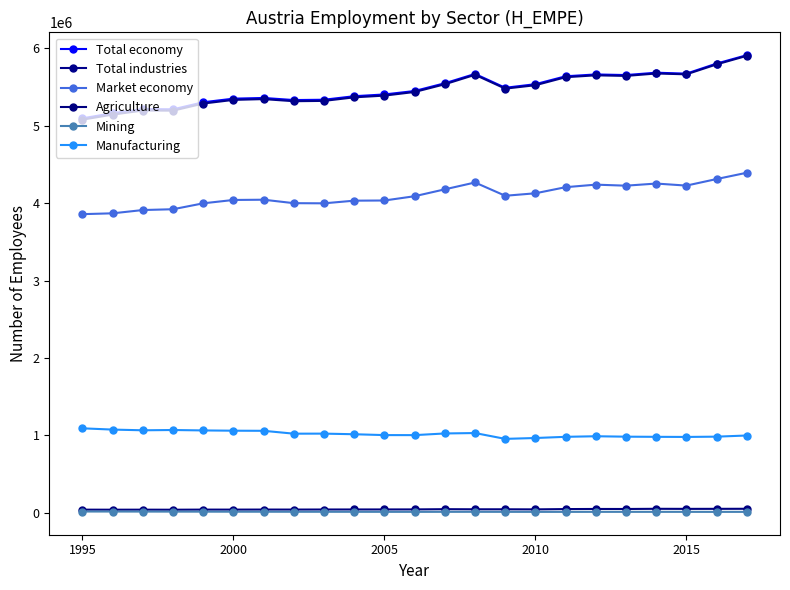

Is this an area chart (filled region under the line)?

No